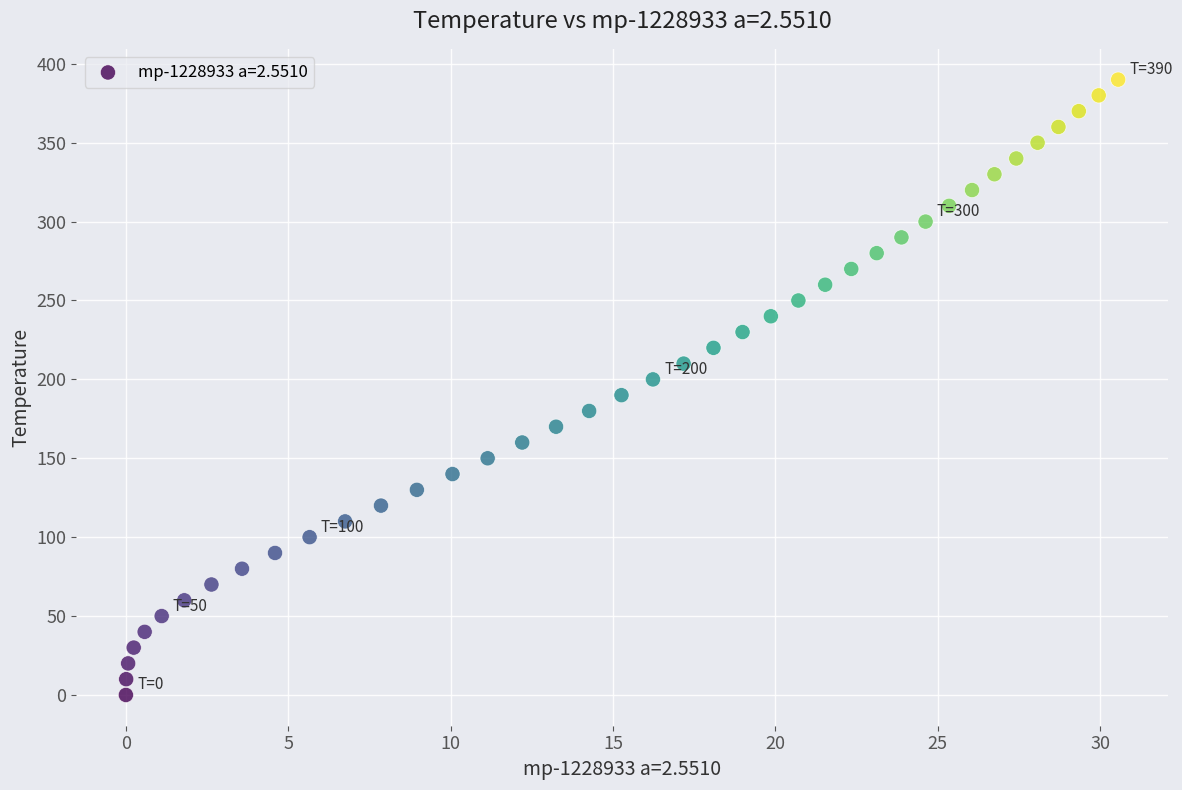

What is the range of Y values (max minus min)?

390